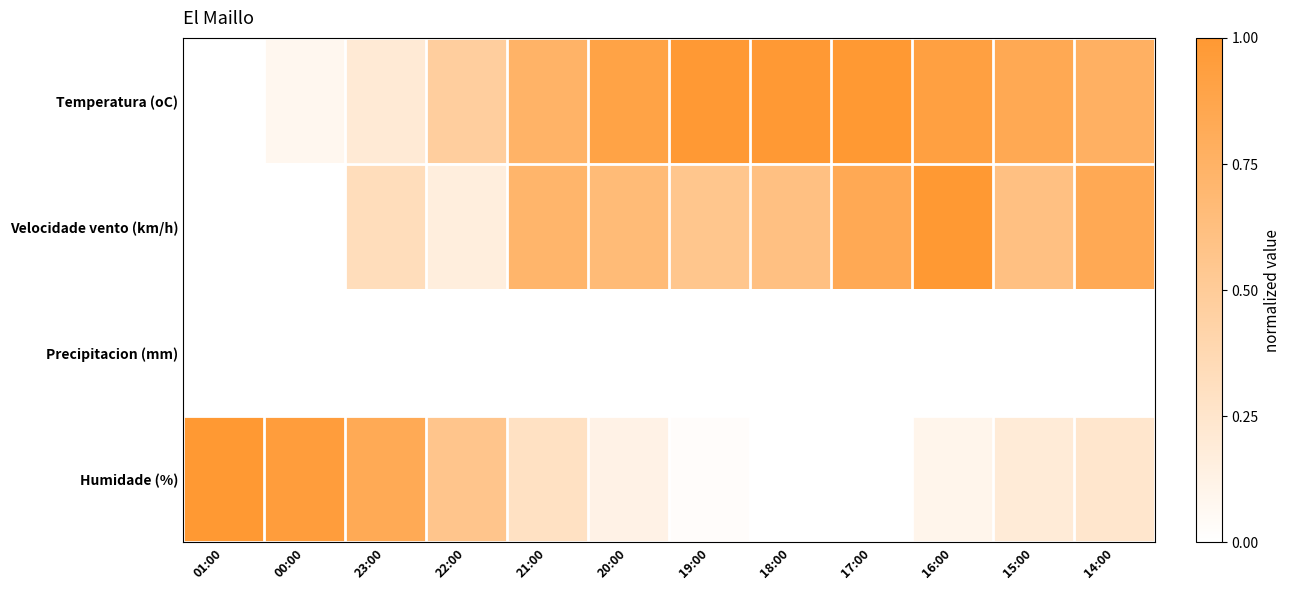

Reading right to left, extract all data points from this chart.

Temperatura (oC): 14:00=0.8	15:00=0.8	16:00=0.9	17:00=1.0	18:00=1.0	19:00=1.0	20:00=0.9	21:00=0.7	22:00=0.5	23:00=0.2	00:00=0.1	01:00=0.0
Velocidade vento (km/h): 14:00=0.8	15:00=0.6	16:00=1.0	17:00=0.8	18:00=0.6	19:00=0.6	20:00=0.7	21:00=0.7	22:00=0.2	23:00=0.3	00:00=0.0	01:00=0.0
Precipitacion (mm): 14:00=0.0	15:00=0.0	16:00=0.0	17:00=0.0	18:00=0.0	19:00=0.0	20:00=0.0	21:00=0.0	22:00=0.0	23:00=0.0	00:00=0.0	01:00=0.0
Humidade (%): 14:00=0.2	15:00=0.2	16:00=0.1	17:00=0.0	18:00=0.0	19:00=0.0	20:00=0.1	21:00=0.3	22:00=0.6	23:00=0.8	00:00=1.0	01:00=1.0